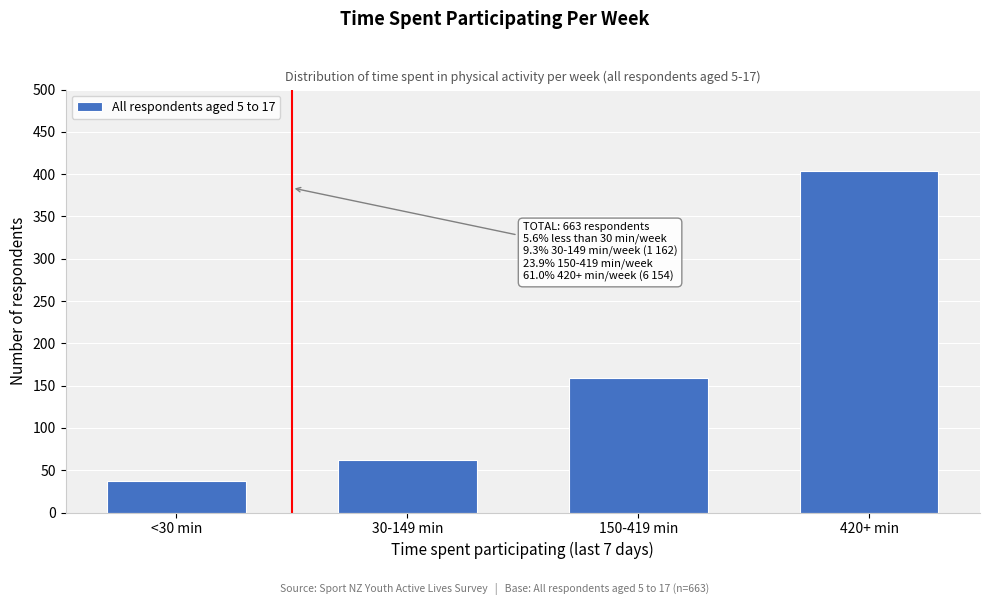

Reading right to left, list all the values displayed in this chart.

404	159	62	37